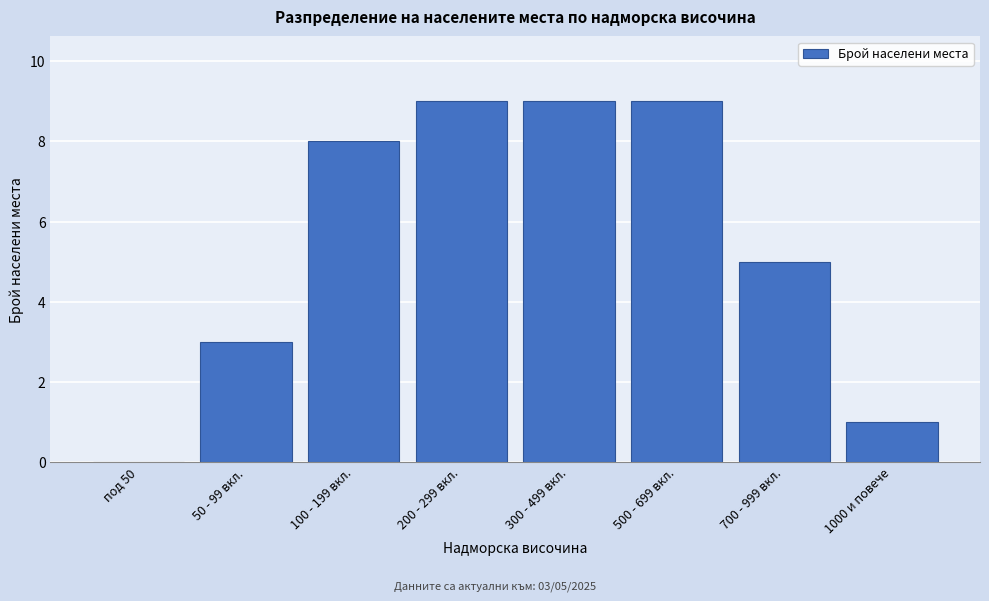

Reading left to right, extract all data points from this chart.

под 50=0	50 - 99 вкл.=3	100 - 199 вкл.=8	200 - 299 вкл.=9	300 - 499 вкл.=9	500 - 699 вкл.=9	700 - 999 вкл.=5	1000 и повече=1